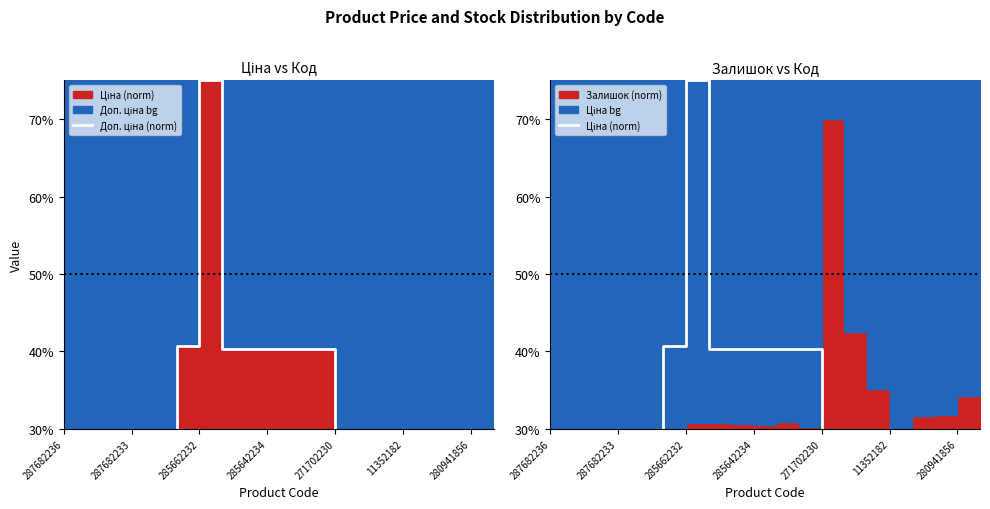

In Доп. ціна (norm), how many points are higher than both neighbors (excluding endpoints)?

1